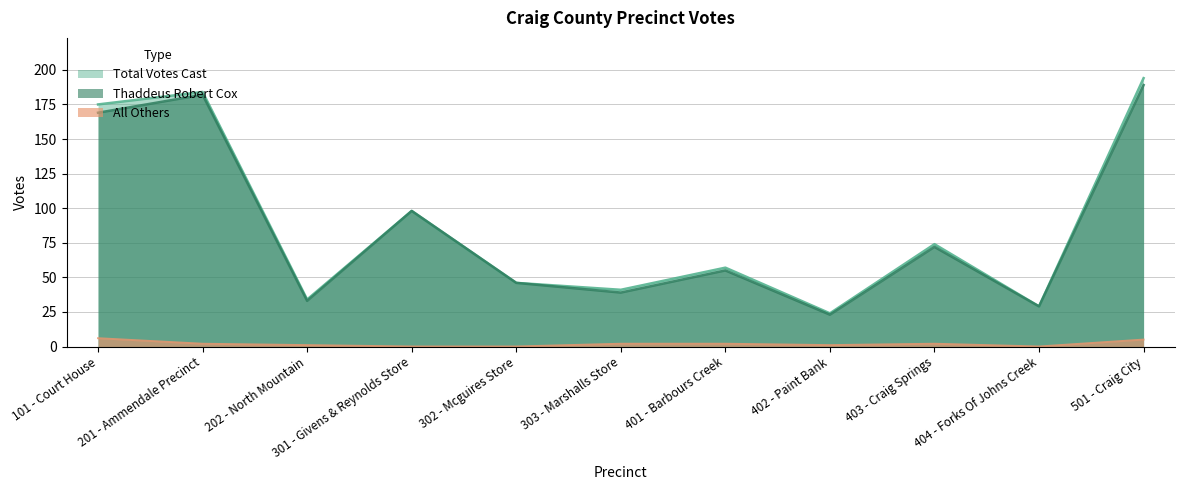

What are all the series names shown in the legend?

Total Votes Cast, Thaddeus Robert Cox, All Others